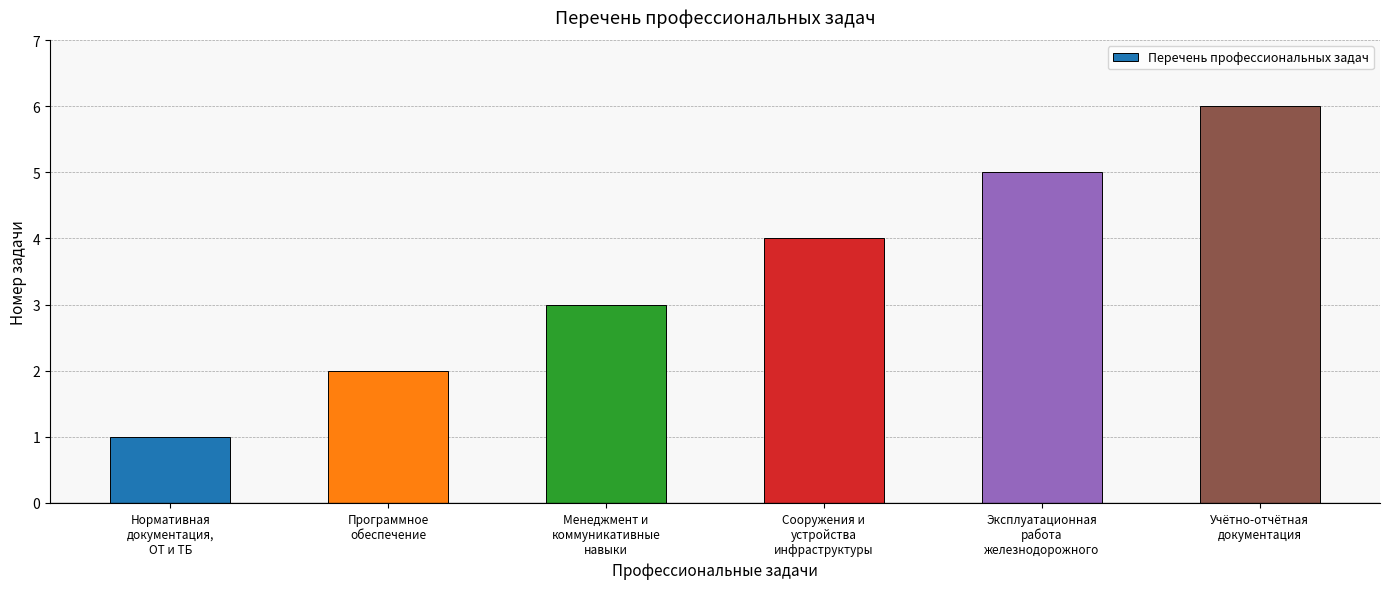

Reading left to right, what are all the values shown in this chart?

Нормативная
документация,
ОТ и ТБ=1	Программное
обеспечение=2	Менеджмент и
коммуникативные
навыки=3	Сооружения и
устройства
инфраструктуры=4	Эксплуатационная
работа
железнодорожного=5	Учётно-отчётная
документация=6